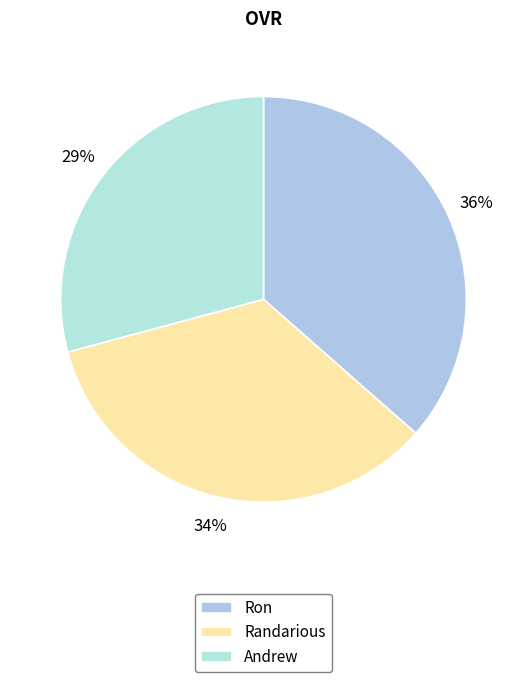

Is it true that Andrew is 29% of the pie?

True